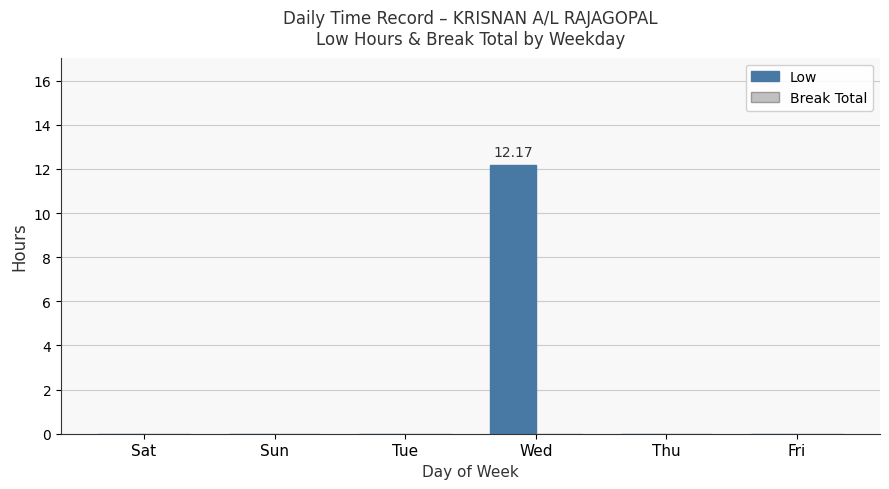

Which has a higher value, Wed or Sat?

Wed